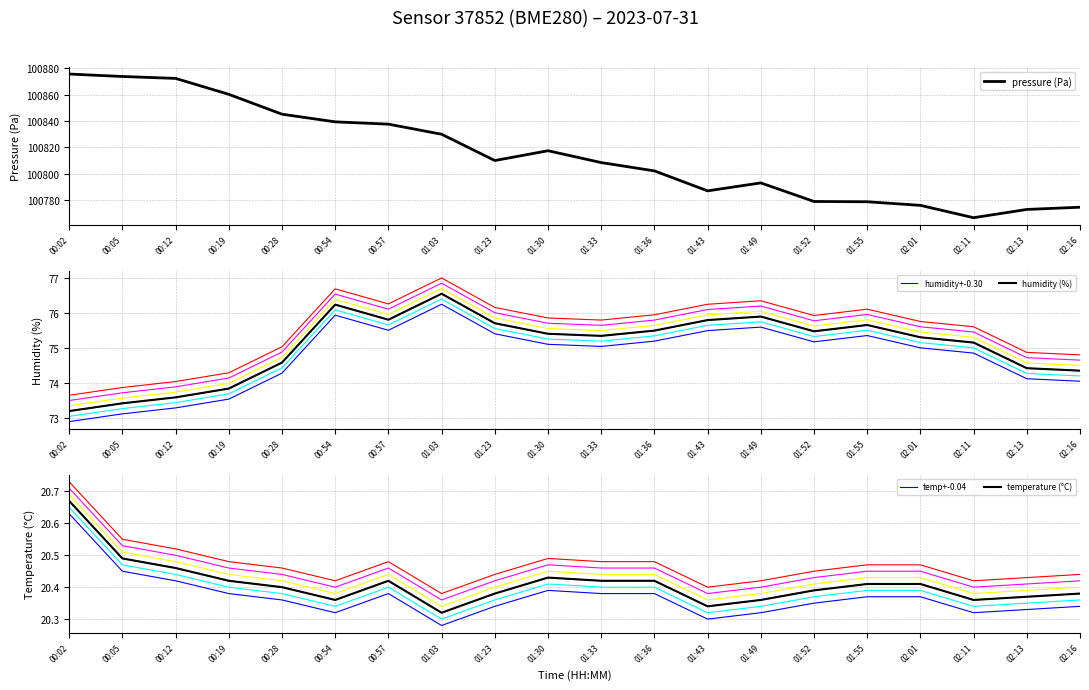

In humidity (%), how many points are lower than both neighbors (excluding endpoints)?

3